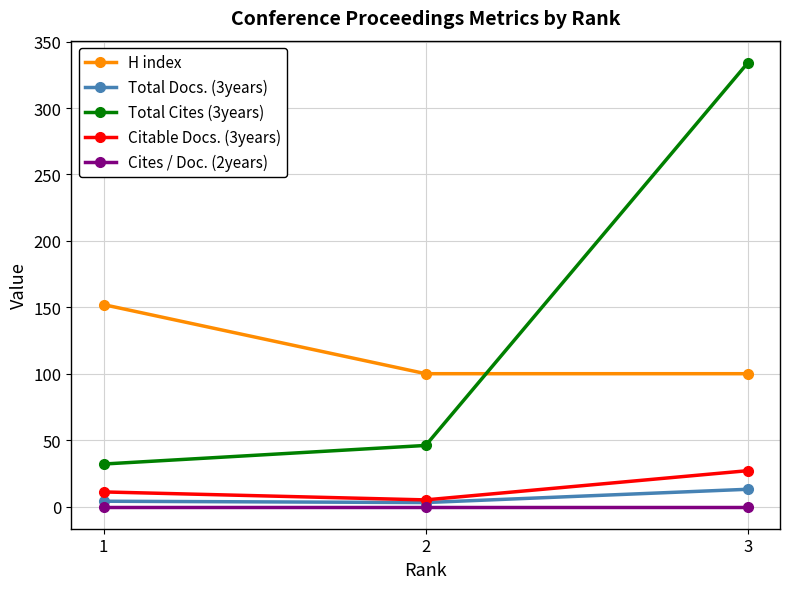

What is the spread (max minus min) of values at 2?

100